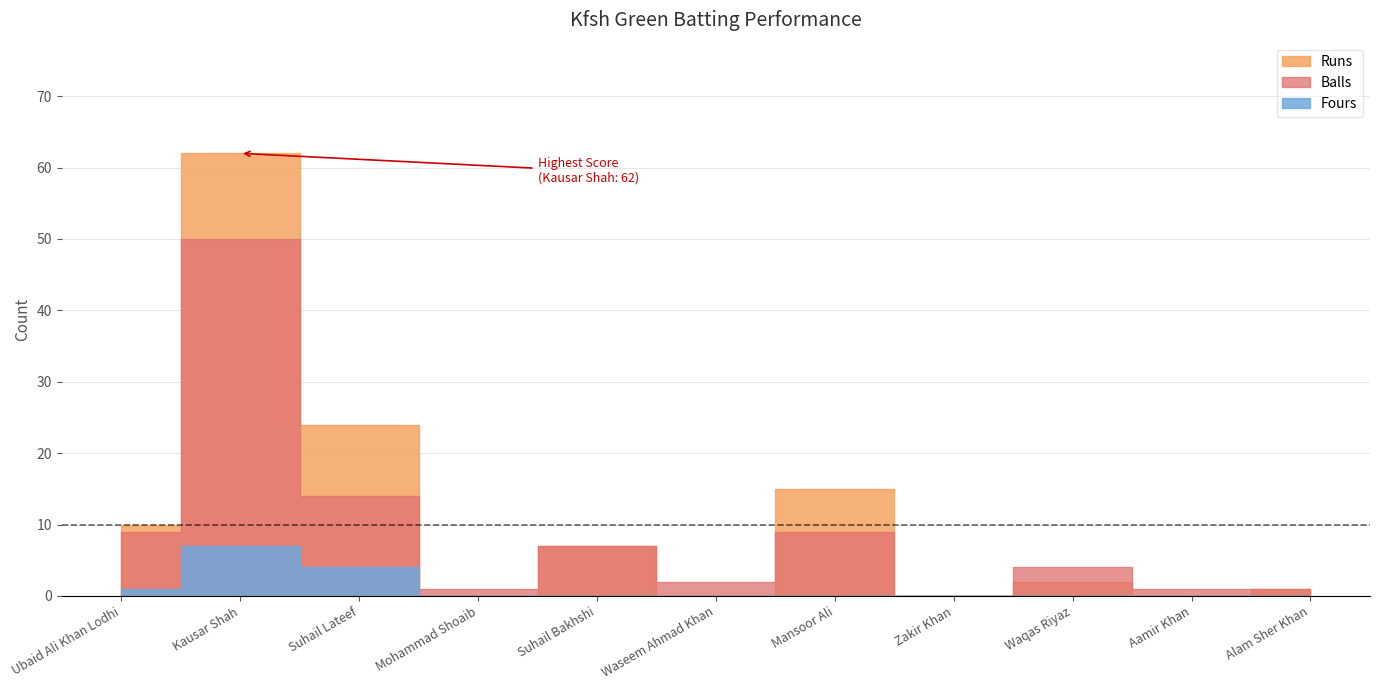

How many lines are shown in the chart?

3